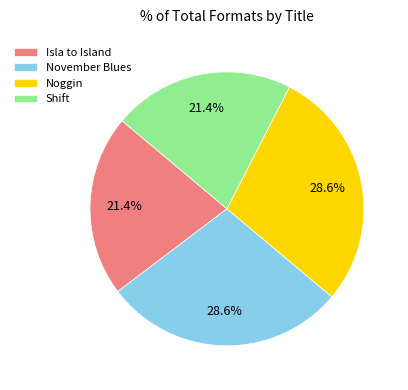

Count the number of slices in the pie.

4